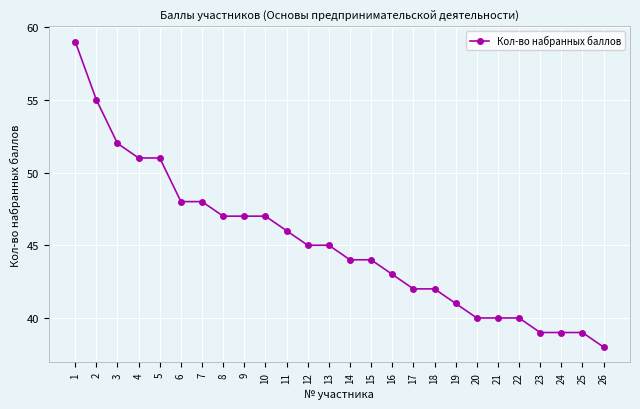

The value at 11 is 69. True or false?

False